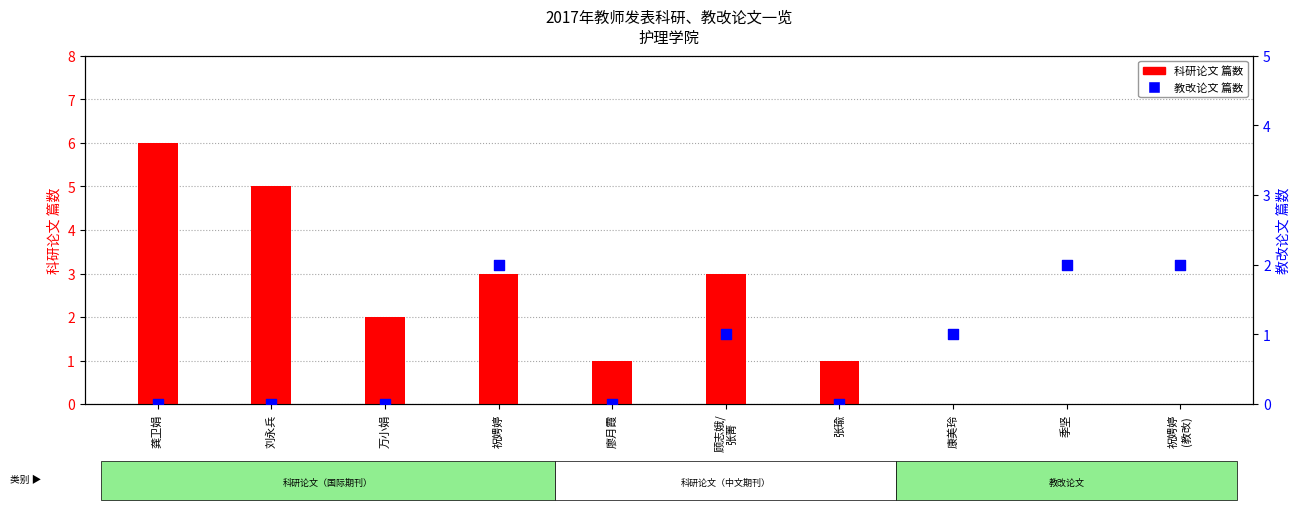

Which series has the largest total across all categories?

科研论文